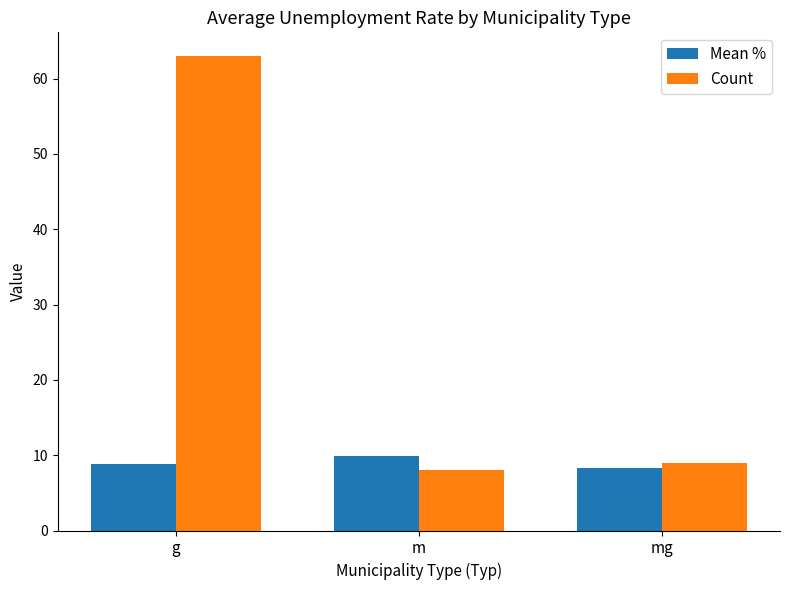

True or false: Count has a value of 9.0 at mg.

True